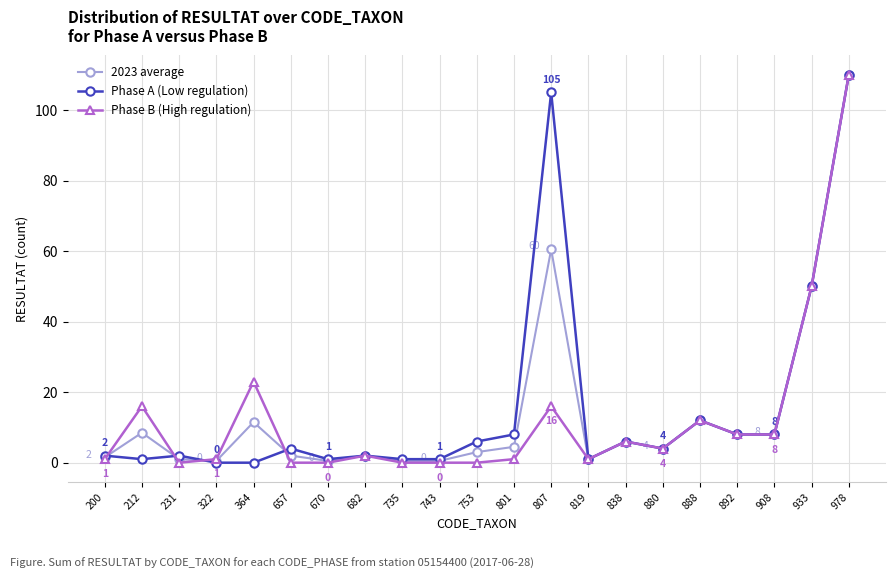

What is the difference between the second highest and minimum values in the Phase A (Low regulation) series?

105.0